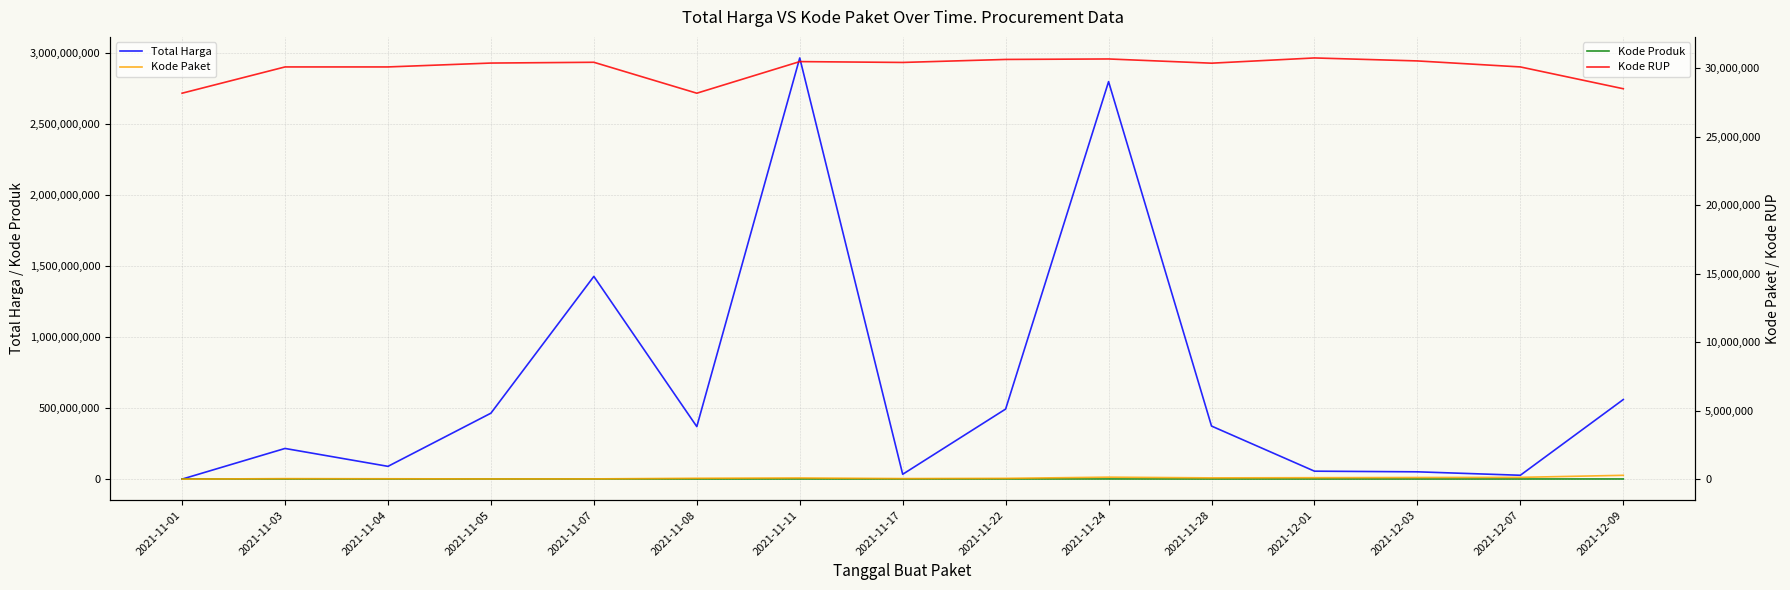

What is the sum of the Kode RUP values at 2021-11-04 and 2021-11-03?

60178068